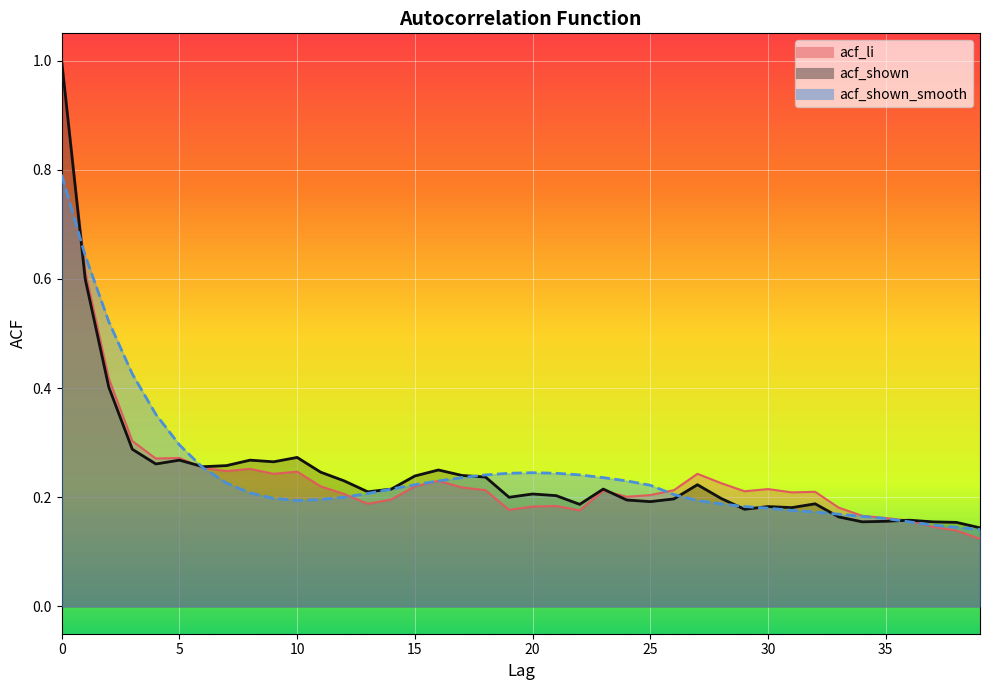

Read the acf_shown value at 38.

0.2